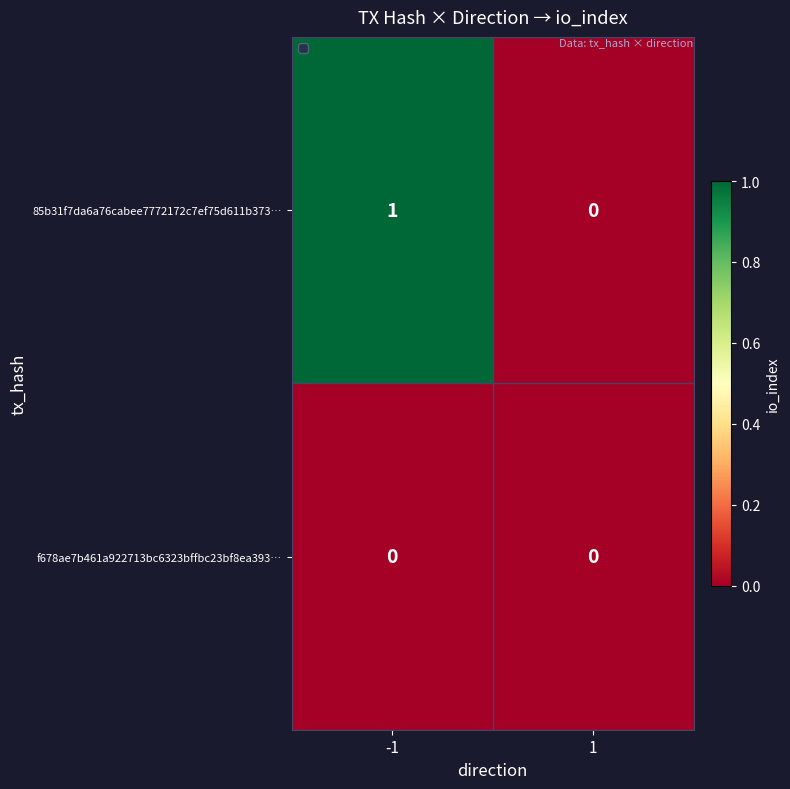

List the series in order of their peak value, highest first.

85b31f7da6a76cabee7772172c7ef75d611b373…, f678ae7b461a922713bc6323bffbc23bf8ea393…